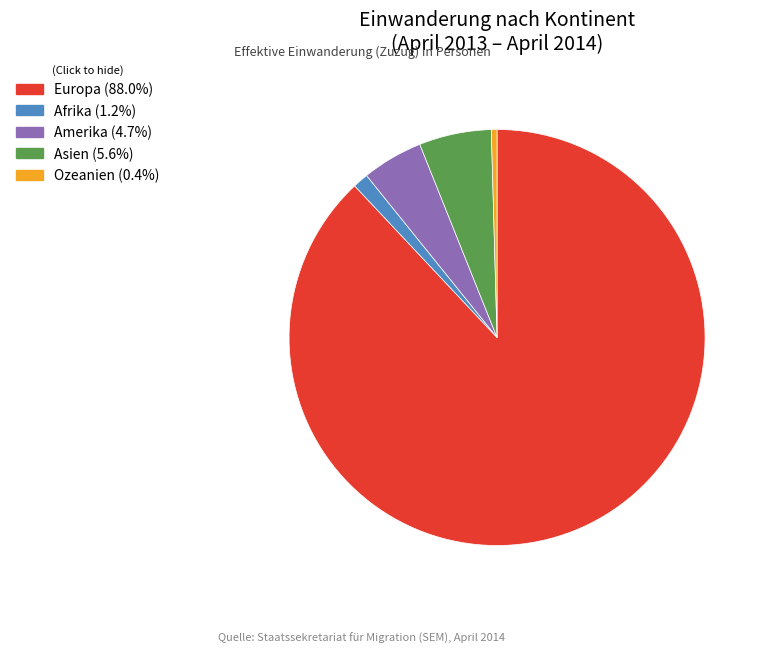

Between Ozeanien and Asien, which is larger?

Asien